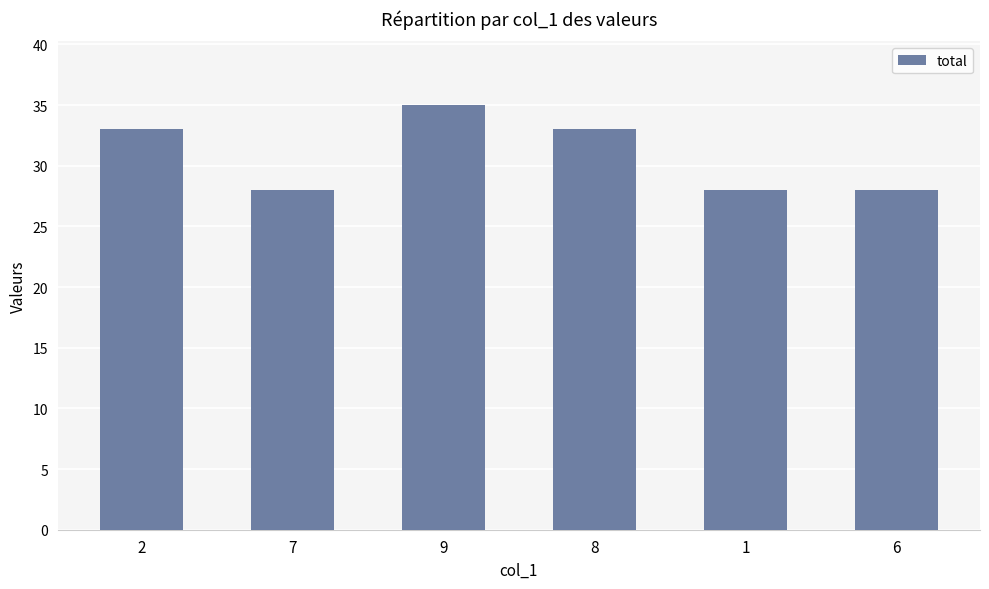

What is the minimum value shown in the chart?

28